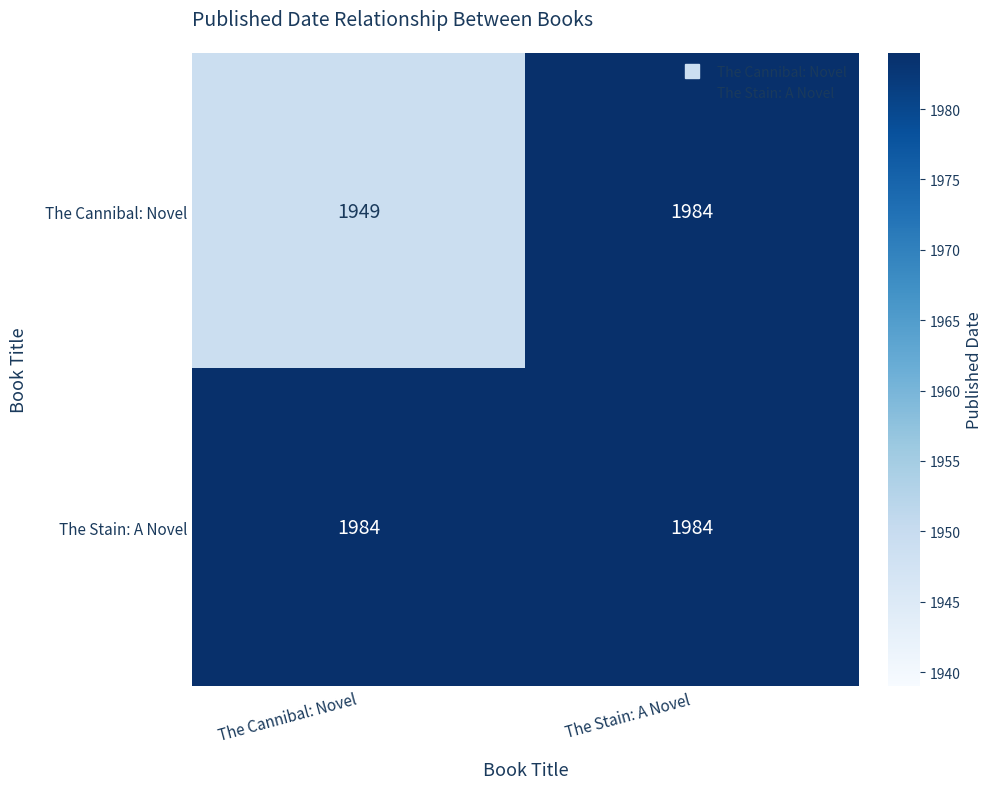

What is the difference between the highest and lowest values at The Cannibal: Novel?

35